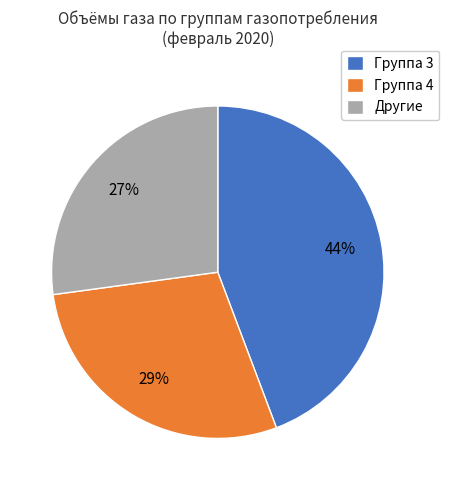

Count the number of slices in the pie.

3